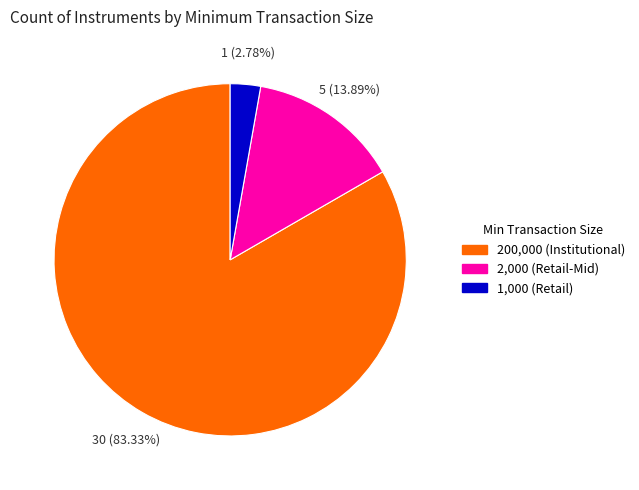

Does any single category account for the majority?

Yes